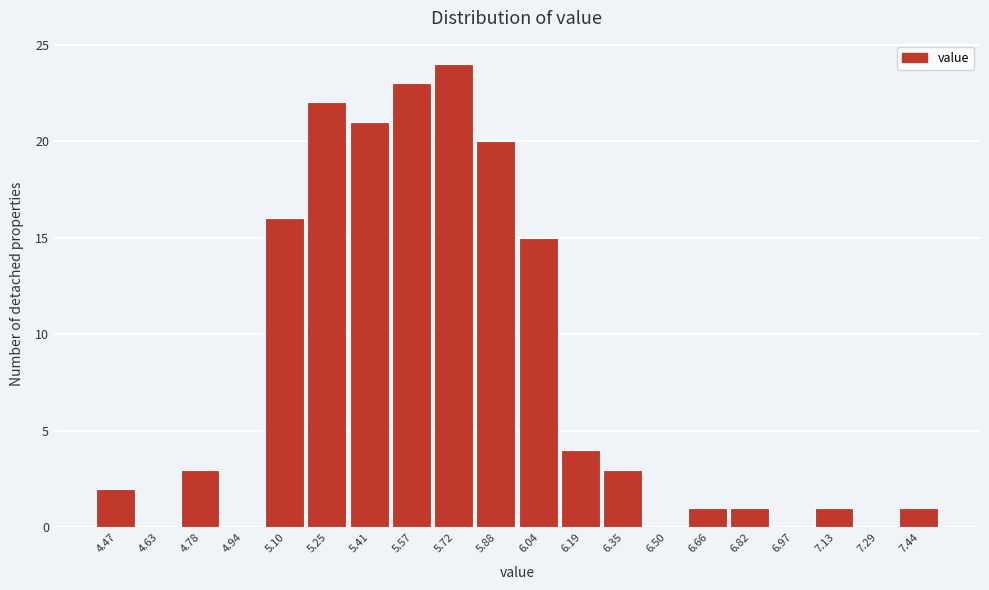

Reading left to right, list all the values displayed in this chart.

4.47=2	4.63=0	4.78=3	4.94=0	5.10=16	5.25=22	5.41=21	5.57=23	5.72=24	5.88=20	6.04=15	6.19=4	6.35=3	6.50=0	6.66=1	6.82=1	6.97=0	7.13=1	7.29=0	7.44=1